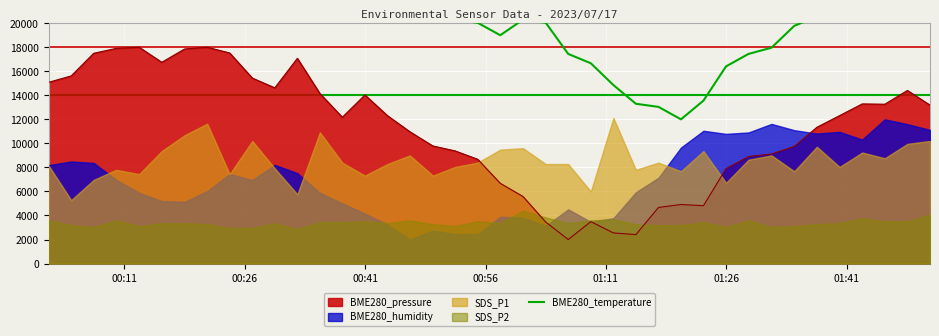

What is the lowest value of the BME280_pressure series?

2000.0